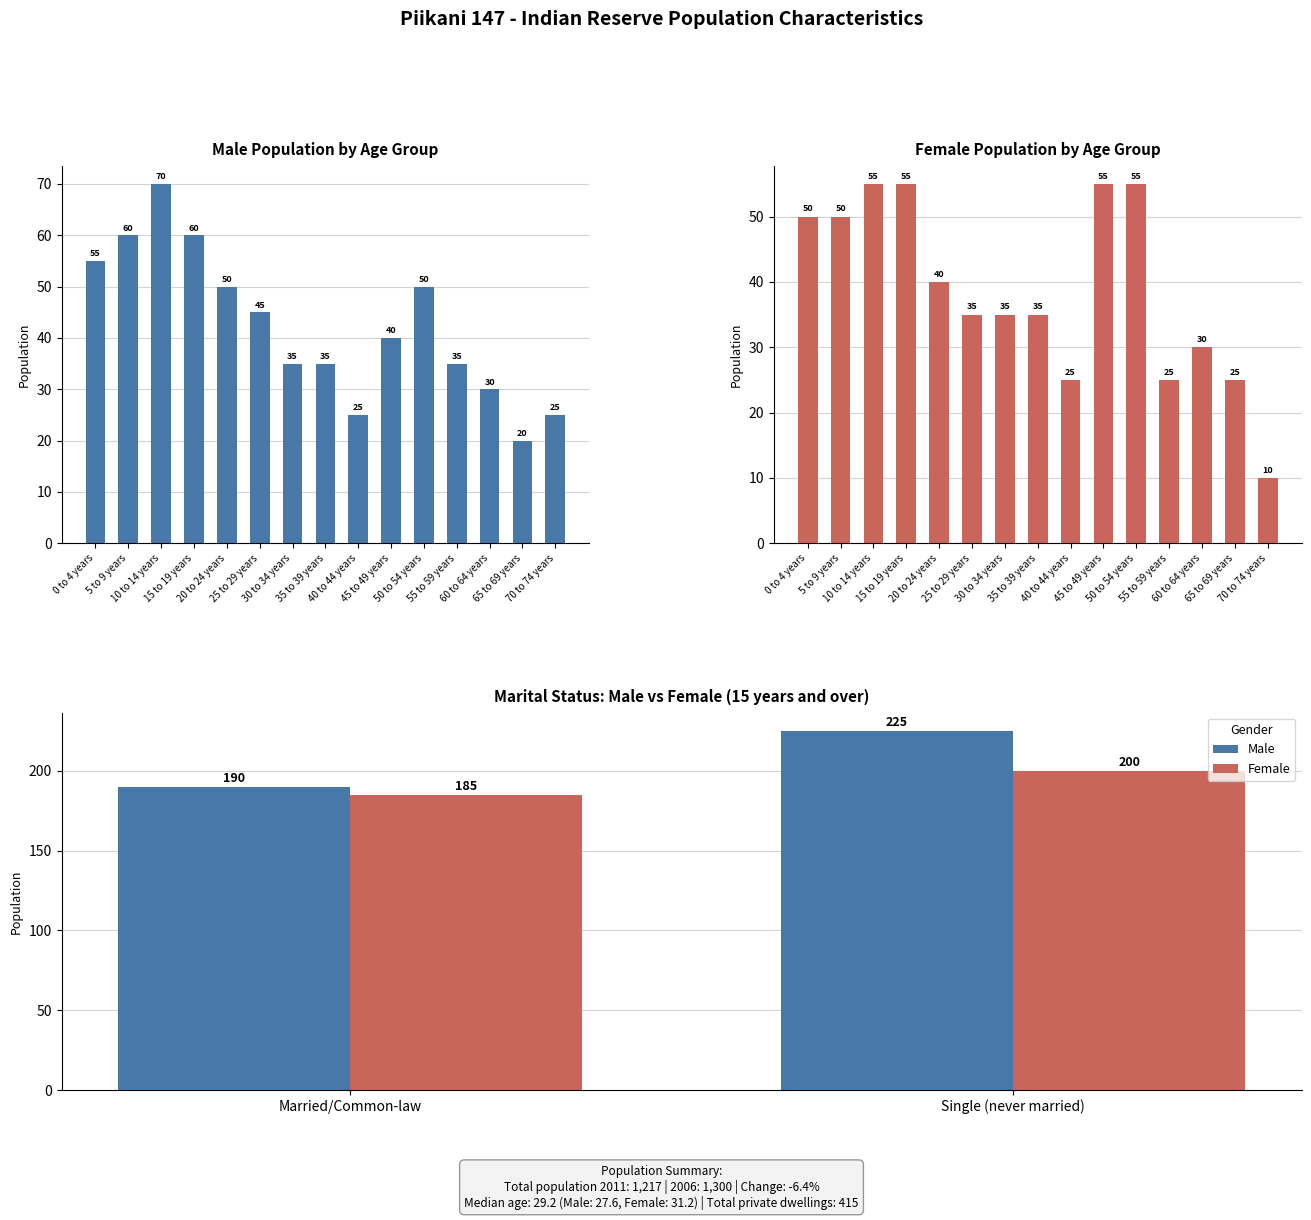

At Single (never married), list the series in order from smallest to largest.

Female, Male